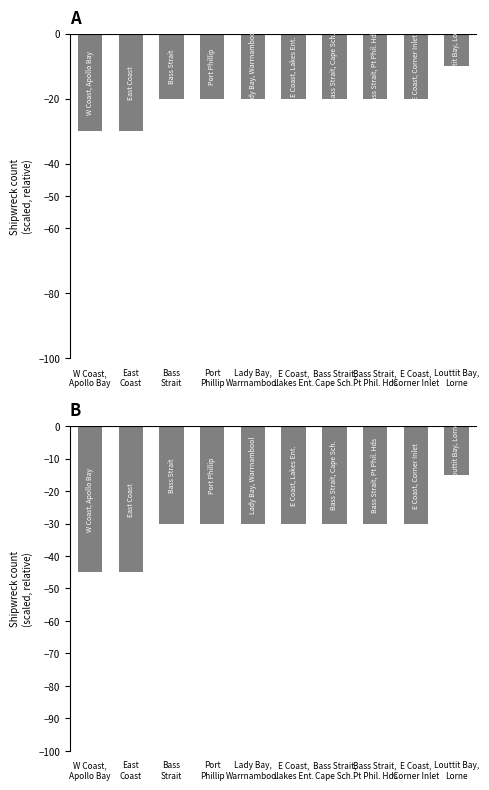

At which category is the sum across all series the highest?

Louttit Bay,
Lorne